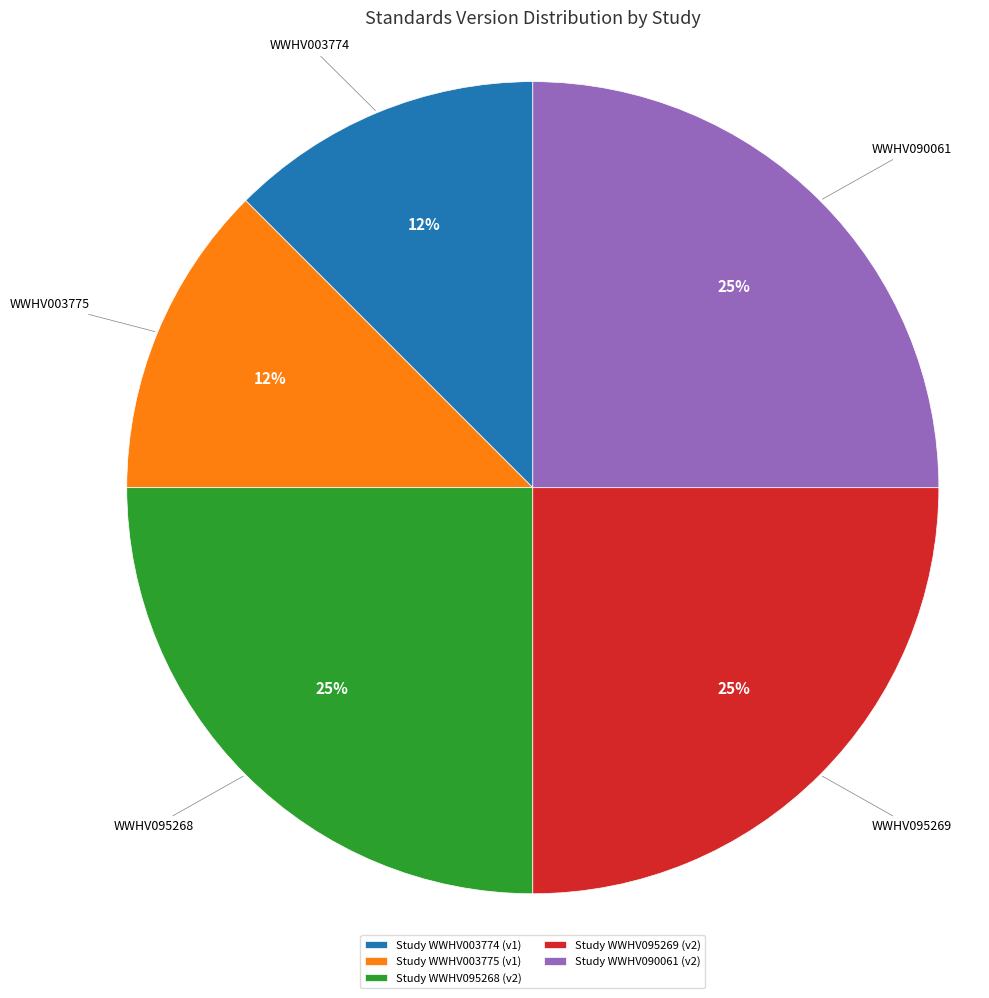

Is the sum of Study WWHV095268 (v2) and Study WWHV003774 (v1) greater than half?

No